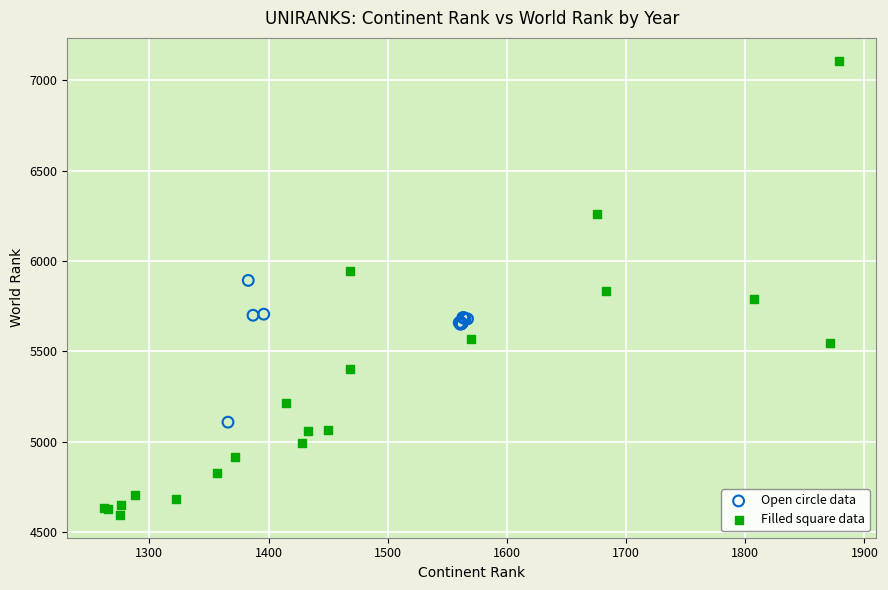

Which series reaches the maximum Y coordinate?

Filled square data